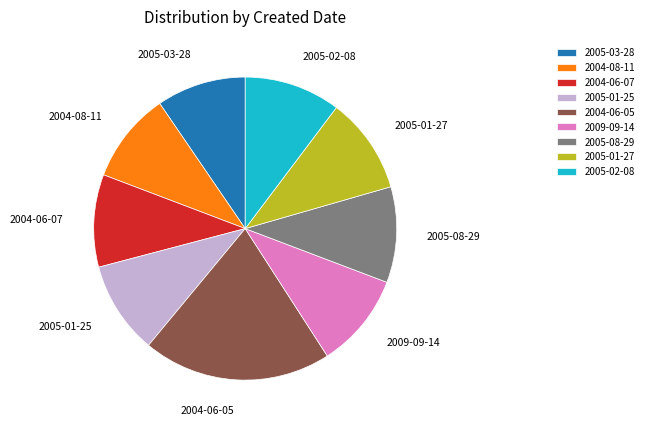

Approximately how many times larger is the value at 2004-06-05 compared to 2005-01-27?

2.0